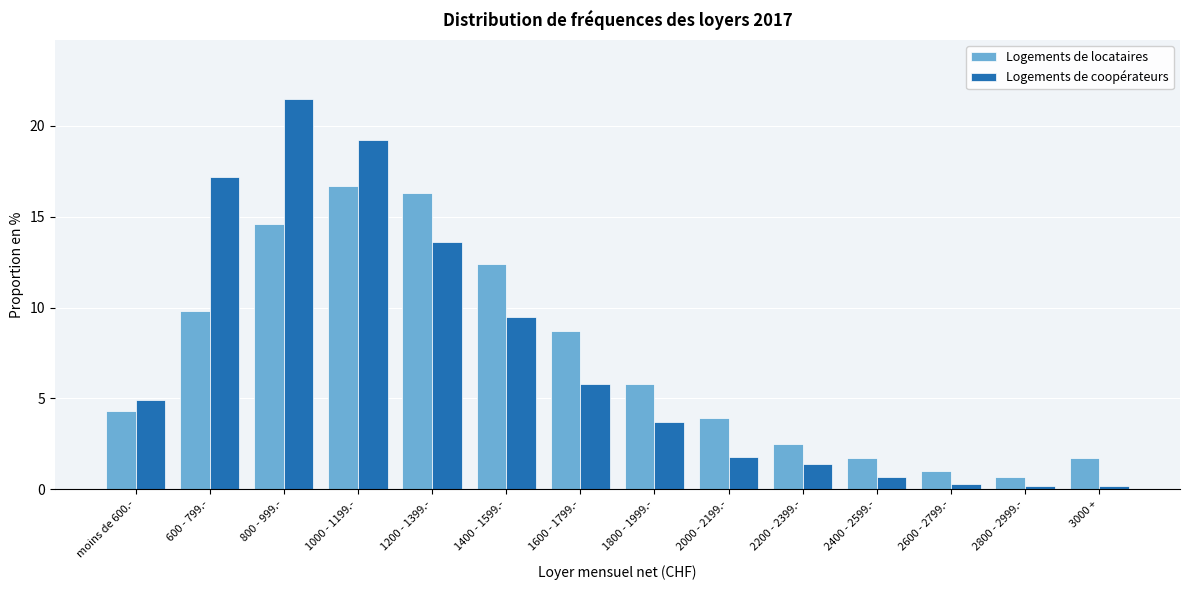

Reading left to right, extract all data points from this chart.

Logements de locataires: moins de 600.-=4.3	600 - 799.-=9.8	800 - 999.-=14.6	1000 - 1199.-=16.7	1200 - 1399.-=16.3	1400 - 1599.-=12.4	1600 - 1799.-=8.7	1800 - 1999.-=5.8	2000 - 2199.-=3.9	2200 - 2399.-=2.5	2400 - 2599.-=1.7	2600 - 2799.-=1.0	2800 - 2999.-=0.7	3000 +=1.7
Logements de coopérateurs: moins de 600.-=4.9	600 - 799.-=17.2	800 - 999.-=21.5	1000 - 1199.-=19.2	1200 - 1399.-=13.6	1400 - 1599.-=9.5	1600 - 1799.-=5.8	1800 - 1999.-=3.7	2000 - 2199.-=1.8	2200 - 2399.-=1.4	2400 - 2599.-=0.7	2600 - 2799.-=0.3	2800 - 2999.-=0.2	3000 +=0.2